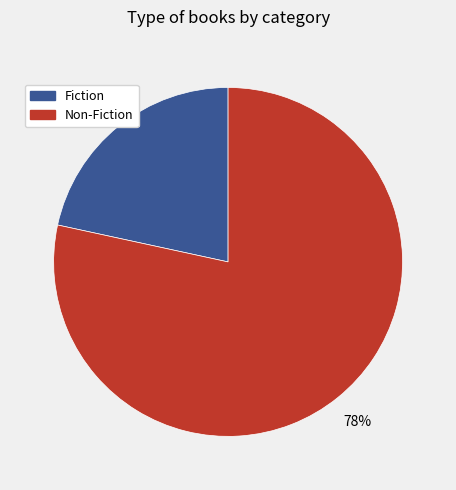

Does any single category account for the majority?

Yes